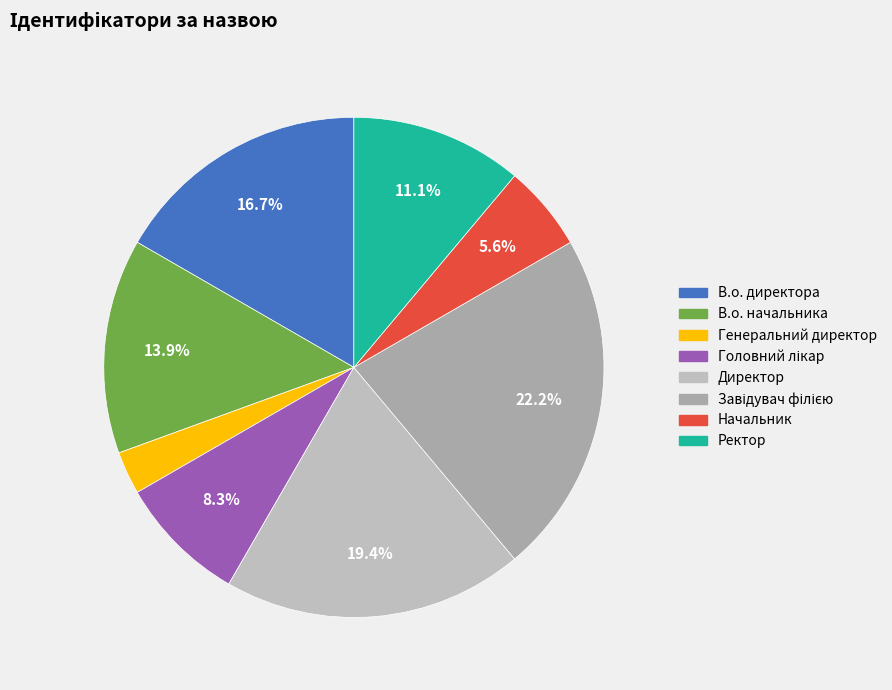

To the nearest percent, what is the combined percentage of Головний лікар and Начальник?

14%